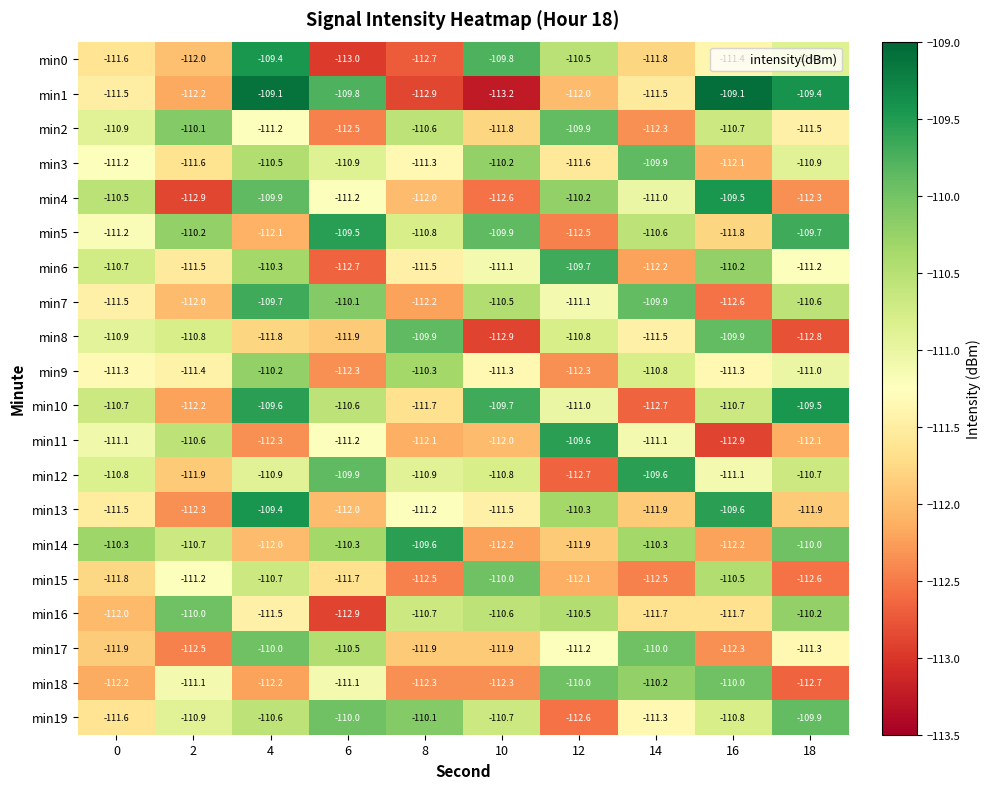

What is the maximum value shown in the chart?

-109.1